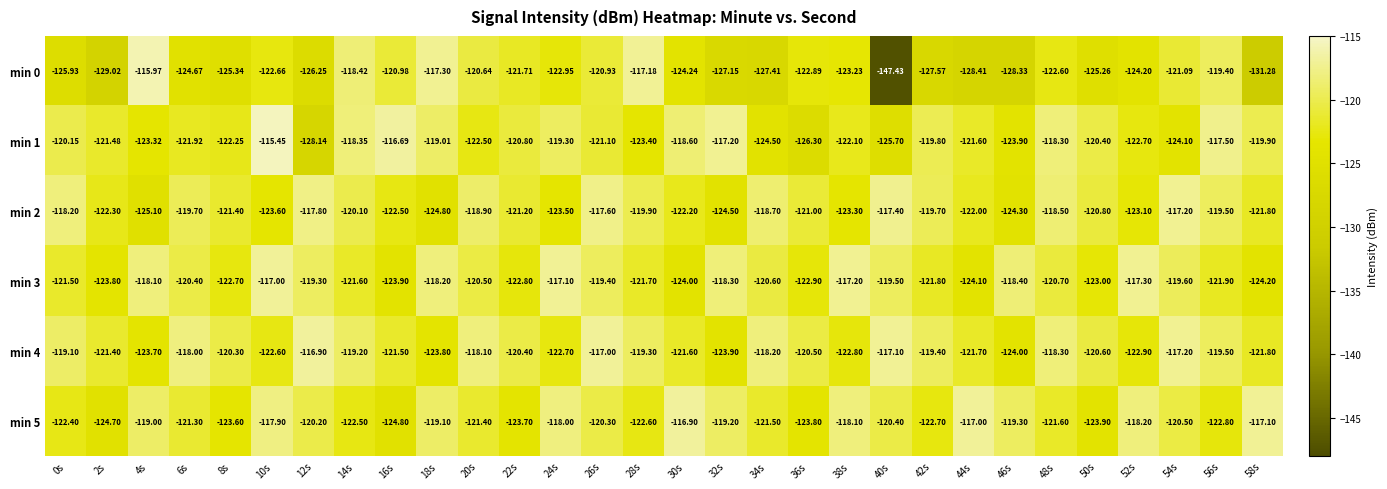

What is the spread (max minus min) of values at 30s?

7.3